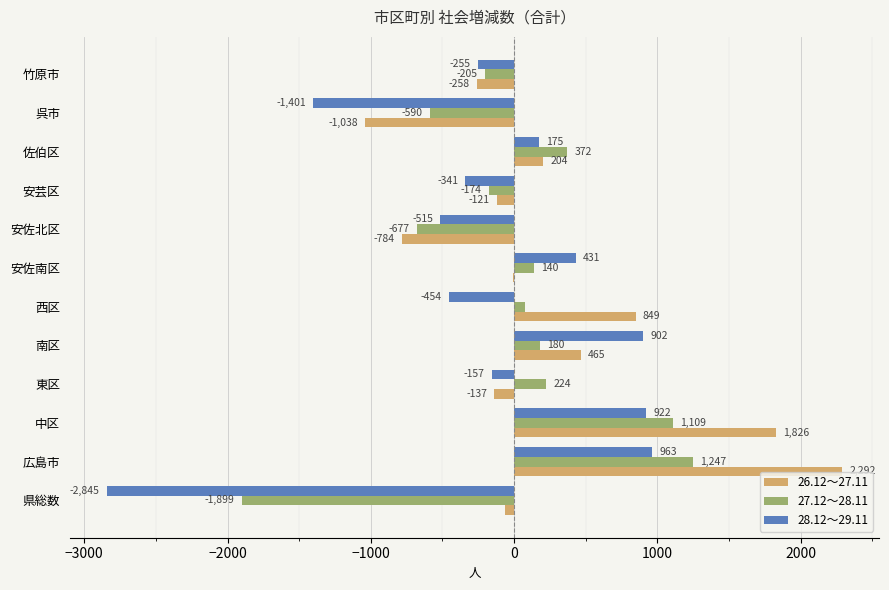

At which label does 26.12～27.11 reach its peak?

広島市